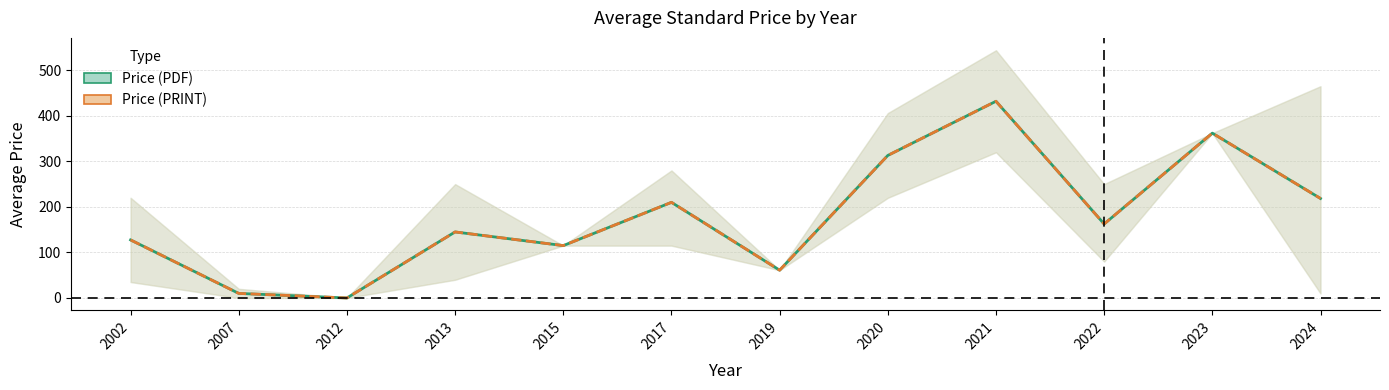

Reading left to right, list all the values displayed in this chart.

pdf_mean: 2002=127.5	2007=10.0	2012=0.0	2013=145.0	2015=115.0	2017=210.0	2019=61.0	2020=313.0	2021=432.0	2022=162.5	2023=362.0	2024=218.5
pdf_upper: 2002=220.0	2007=20.0	2012=0.0	2013=250.0	2015=115.0	2017=280.0	2019=61.0	2020=406.0	2021=544.0	2022=250.0	2023=362.0	2024=465.0
pdf_lower: 2002=35.0	2007=0.0	2012=0.0	2013=40.0	2015=115.0	2017=115.0	2019=61.0	2020=220.0	2021=320.0	2022=80.0	2023=362.0	2024=10.0
print_mean: 2002=127.5	2007=10.0	2012=0.0	2013=145.0	2015=115.0	2017=210.0	2019=61.0	2020=313.0	2021=432.0	2022=162.5	2023=362.0	2024=218.5
print_upper: 2002=220.0	2007=20.0	2012=0.0	2013=250.0	2015=115.0	2017=280.0	2019=61.0	2020=406.0	2021=544.0	2022=250.0	2023=362.0	2024=465.0
print_lower: 2002=35.0	2007=0.0	2012=0.0	2013=40.0	2015=115.0	2017=115.0	2019=61.0	2020=220.0	2021=320.0	2022=80.0	2023=362.0	2024=10.0